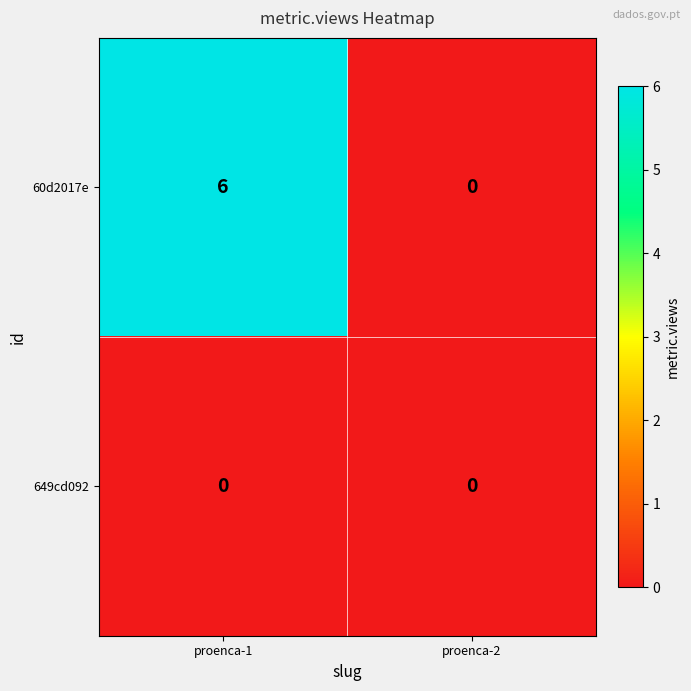

Reading left to right, what are all the values shown in this chart?

60d2017e: 6	0
649cd092: 0	0